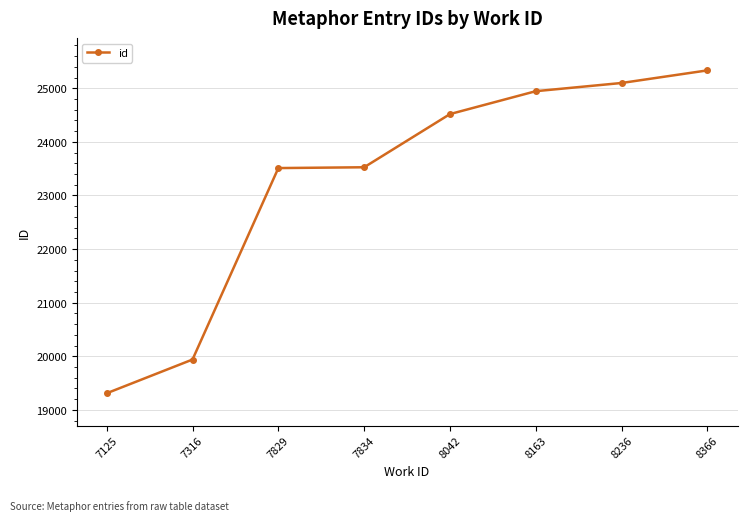

What is the difference between the maximum and minimum values?

6022